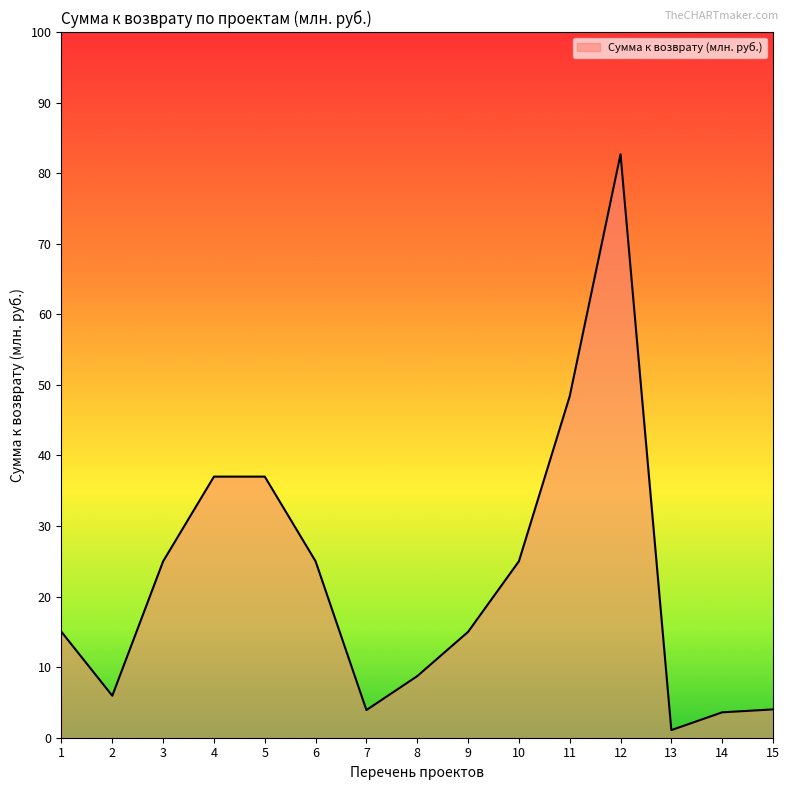

Which category has the lowest value across all series?

13